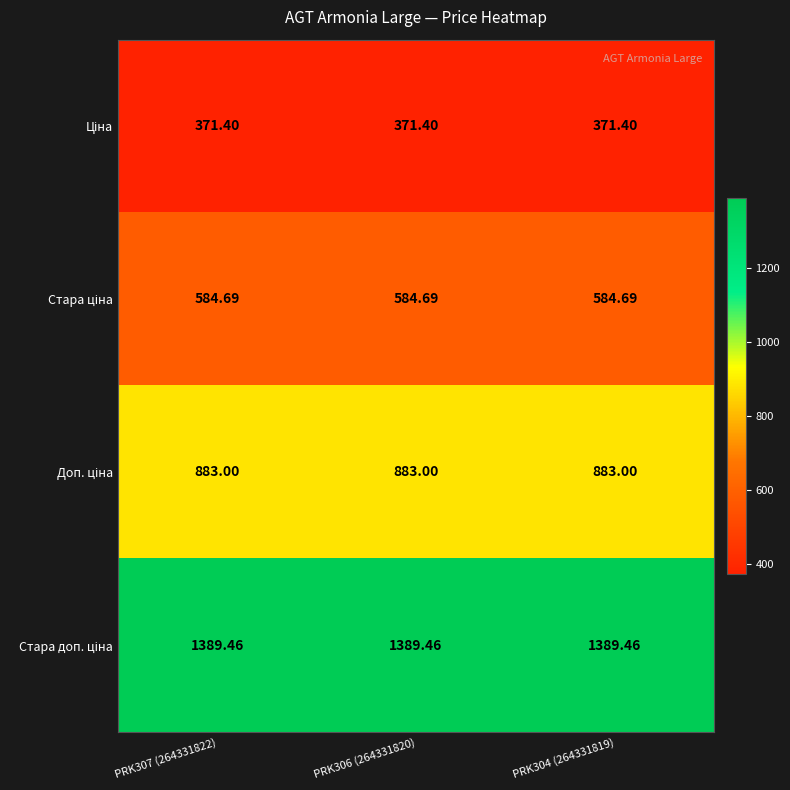

Count the number of categories in the chart.

3